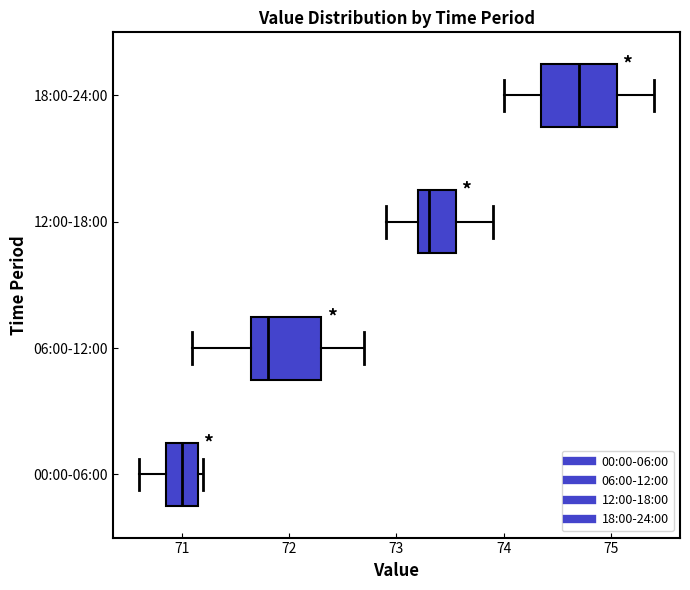

Reading bottom to top, transcribe this box plot: for each box, give where its median line is, the range the box spans, and where its two whiskers end, as read against the x-axis. The values are not printed on the chart, so give them approximately, as read against the axis.

00:00-06:00: median 71.0, box 70.9 to 71.2, whiskers 70.6 to 71.2 (just right of the box's right edge)
06:00-12:00: median 71.8, box 71.7 to 72.3, whiskers 71.1 to 72.7
12:00-18:00: median 73.3, box 73.2 to 73.6, whiskers 72.9 to 73.9
18:00-24:00: median 74.7, box 74.4 to 75.1, whiskers 74.0 to 75.4